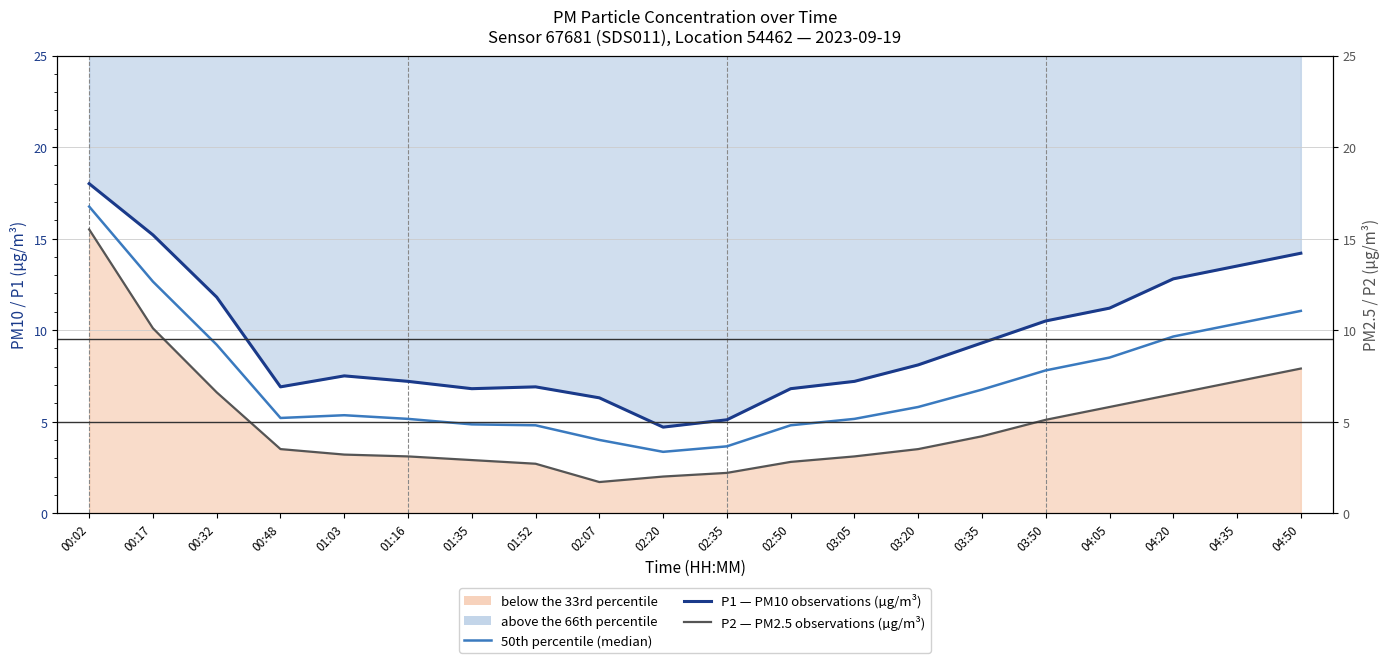

Which series changed the most between 00:02 and 01:03?

P2 — PM2.5 observations (µg/m³)